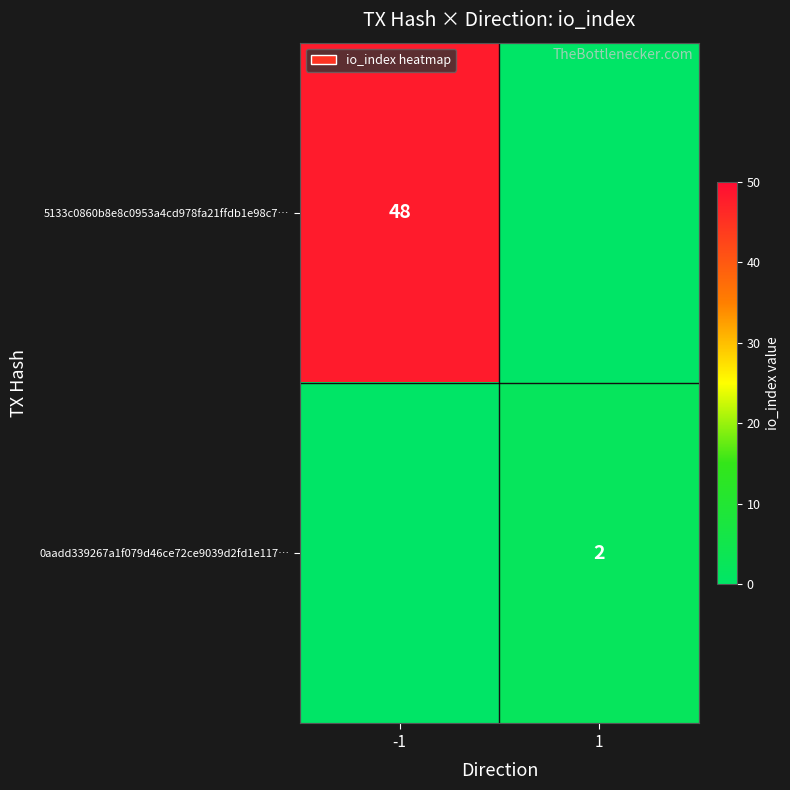

Between -1 and 1, which is larger?

-1